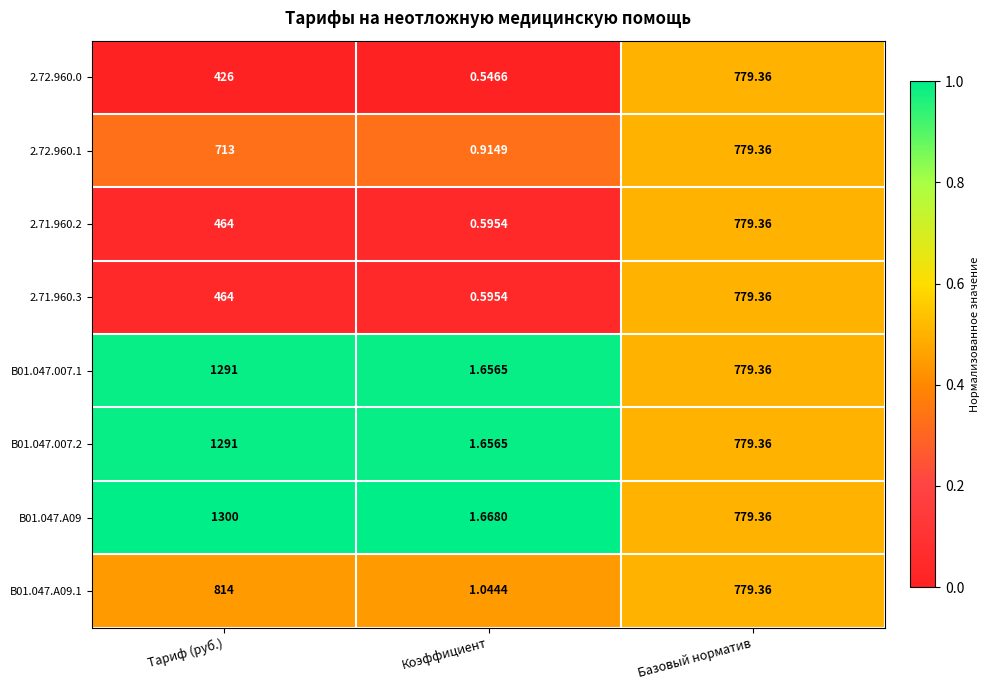

Which category has the highest value in the B01.047.A09.1 series?

Тариф (руб.)